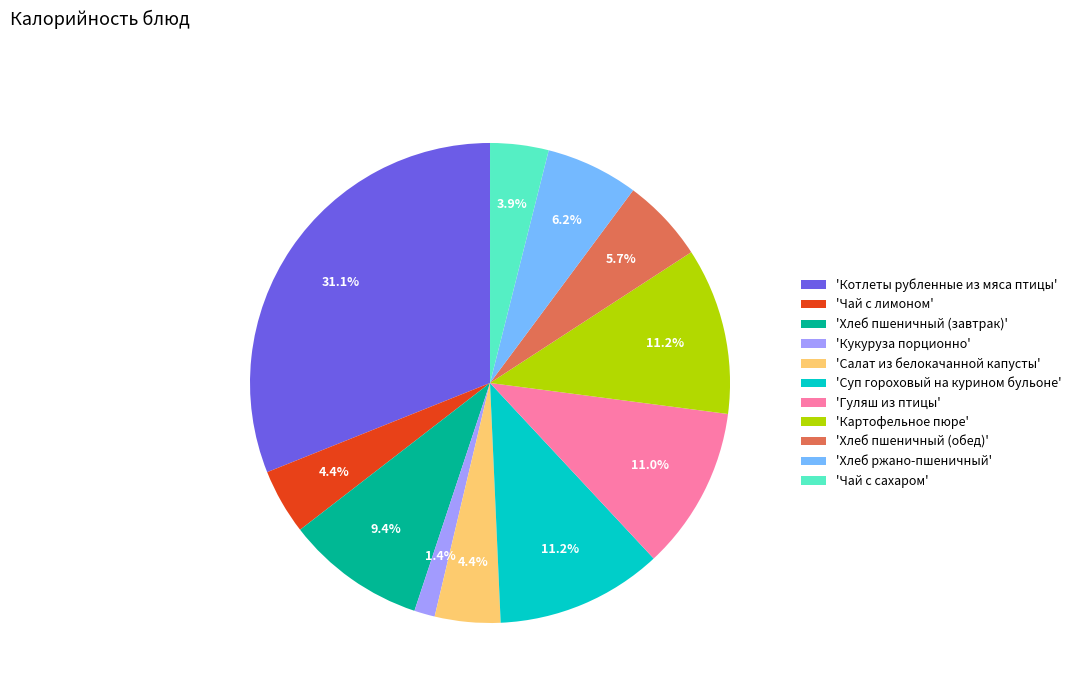

What is the smallest slice in the pie chart?

'Кукуруза порционно'